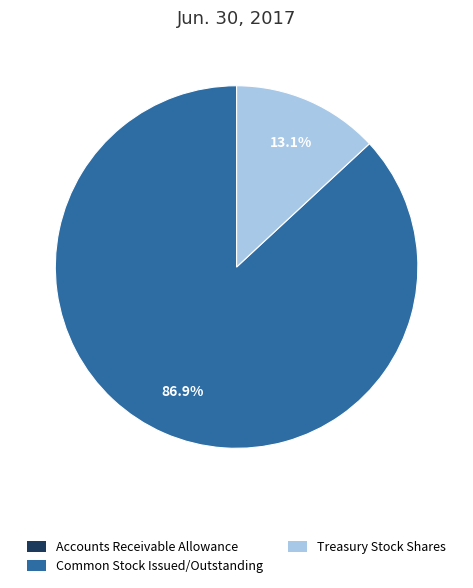

Is there a majority slice in this chart?

Yes